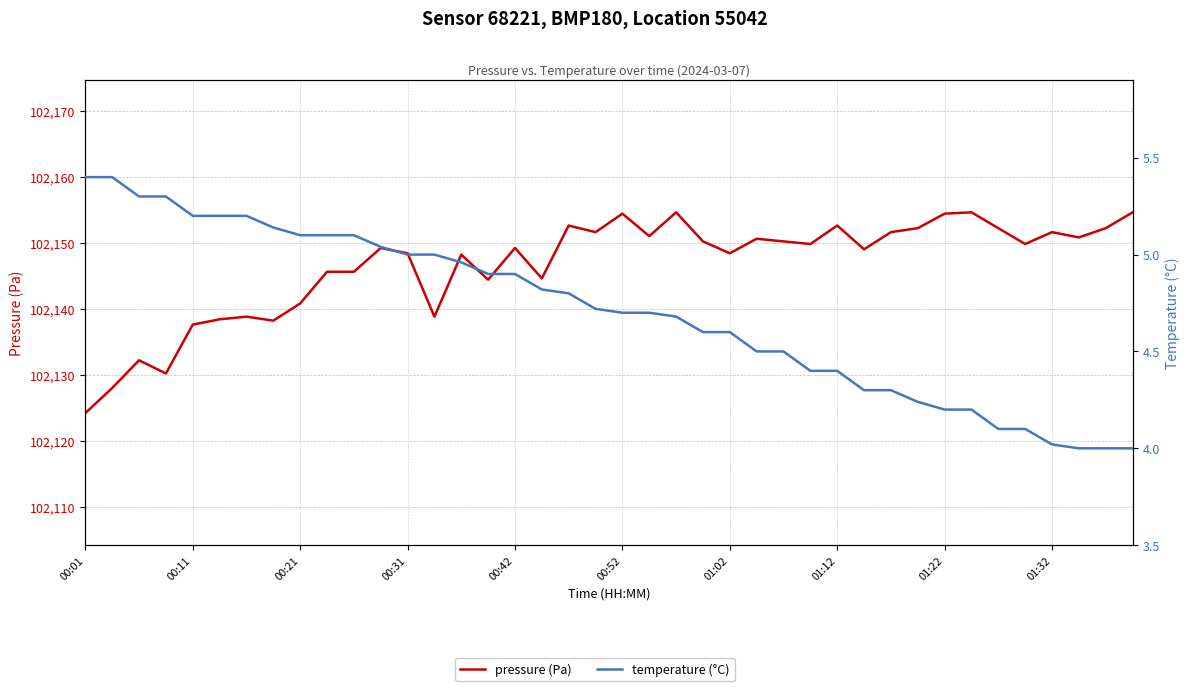

Read the temperature (°C) value at 21.

4.7